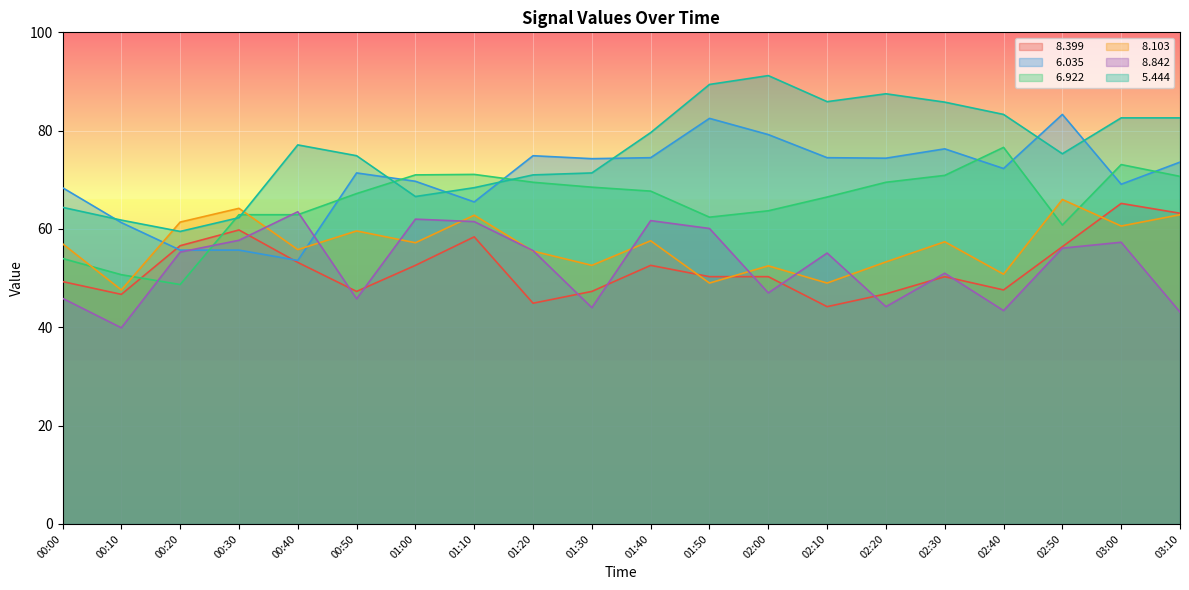

What is the value of the   5.444 point at the 10th from the left?

71.4